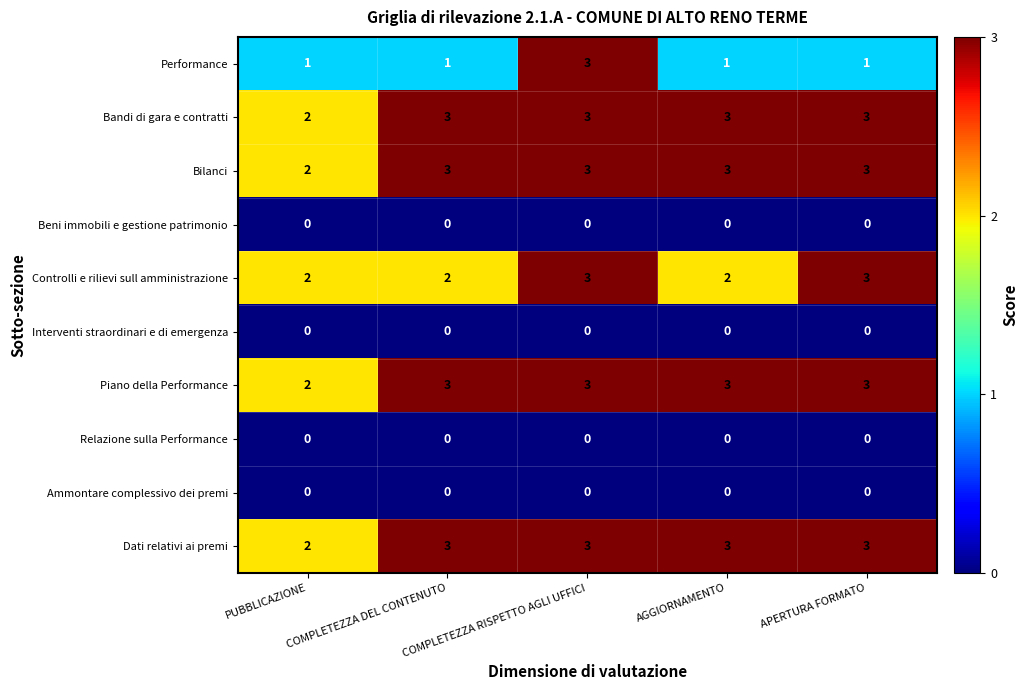

At which label does Piano della Performance reach its minimum?

PUBBLICAZIONE